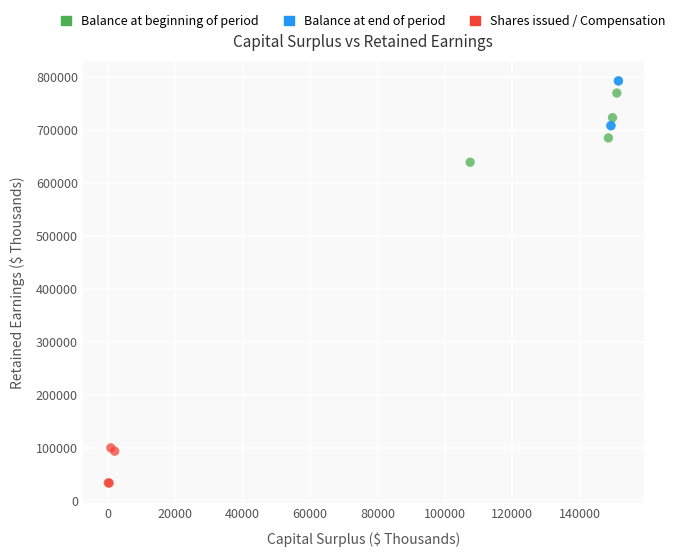

Which series contains the lowest Y value?

Shares issued / Compensation